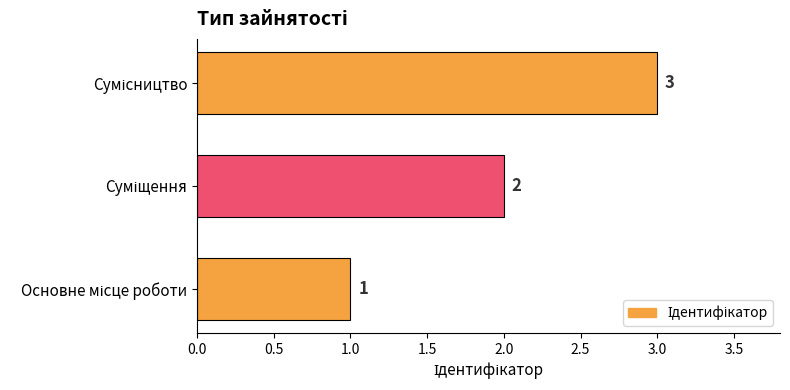

What is the difference between the maximum and minimum values?

2